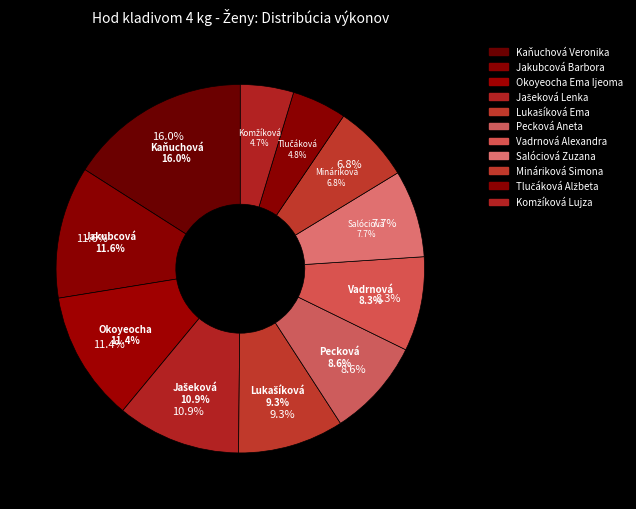

Between Kaňuchová Veronika and Jakubcová Barbora, which is larger?

Kaňuchová Veronika